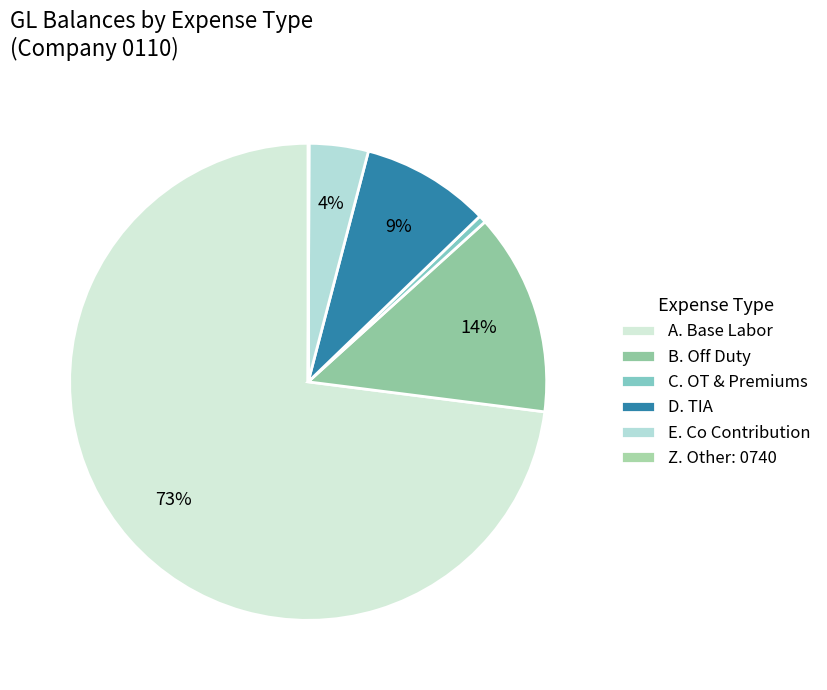

What is the change in value from A. Base Labor to B. Off Duty?

-8252384